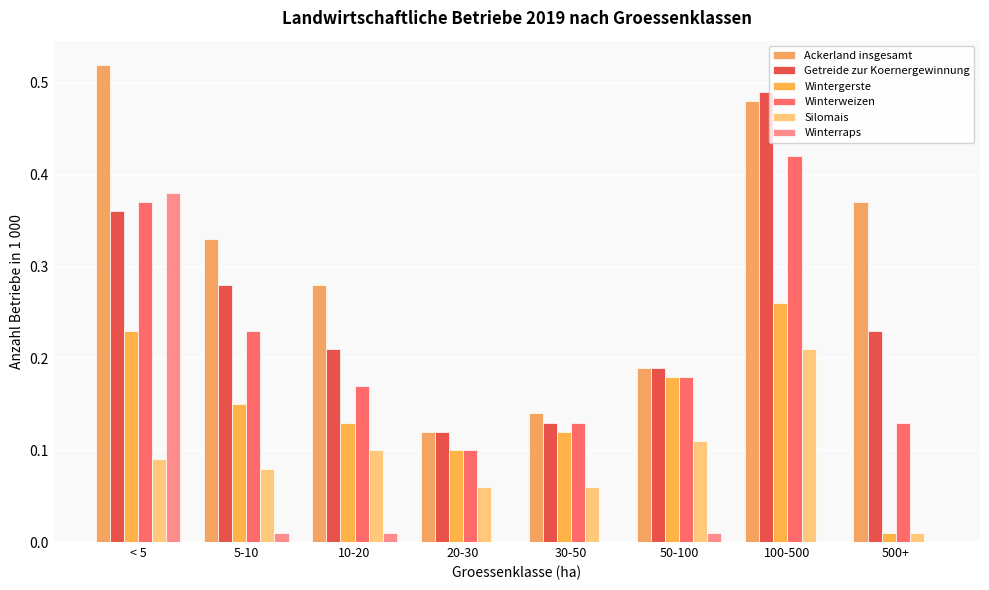

What is the label of the 4th bar from the left?

20-30